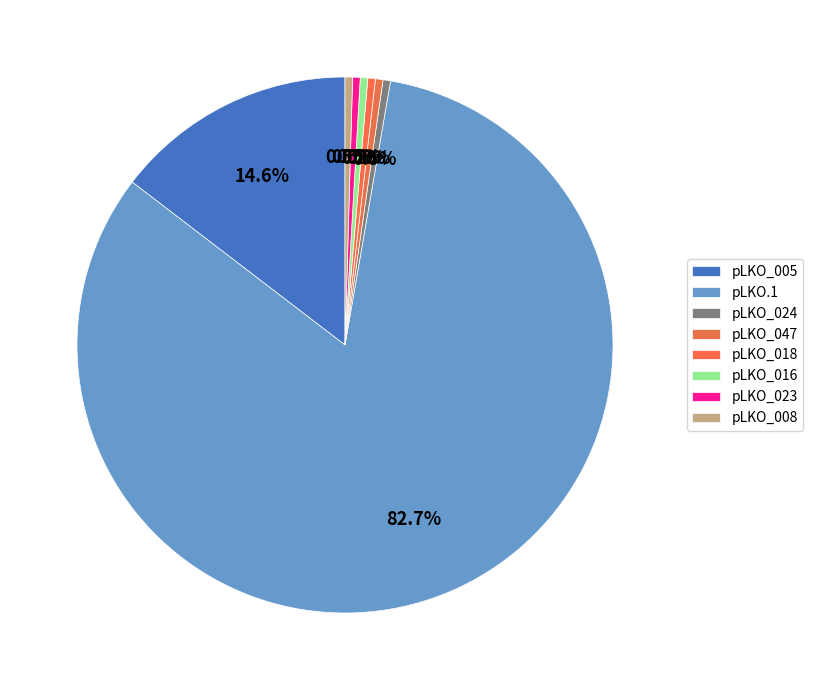

To the nearest percent, what is the difference between the pLKO_016 and pLKO_005 slice percentages?

14%